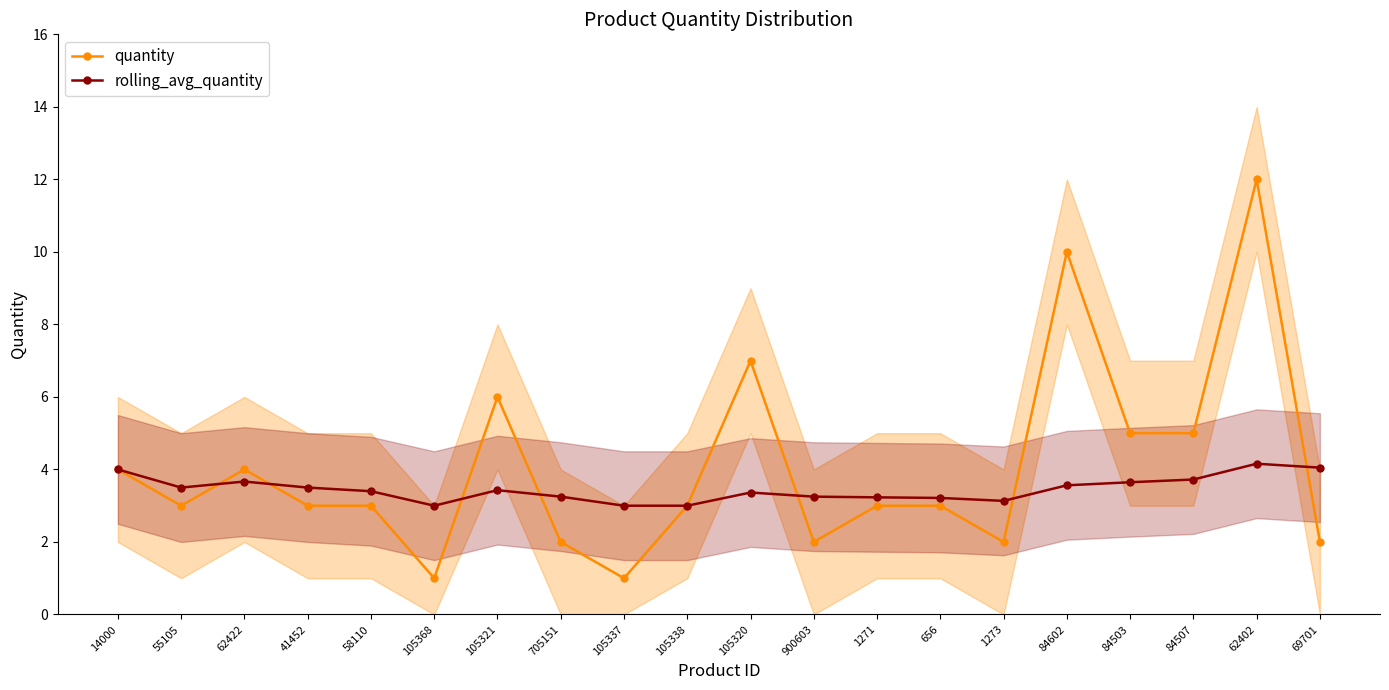

True or false: rolling_avg_quantity has a value of 2.1 at 900603.

False